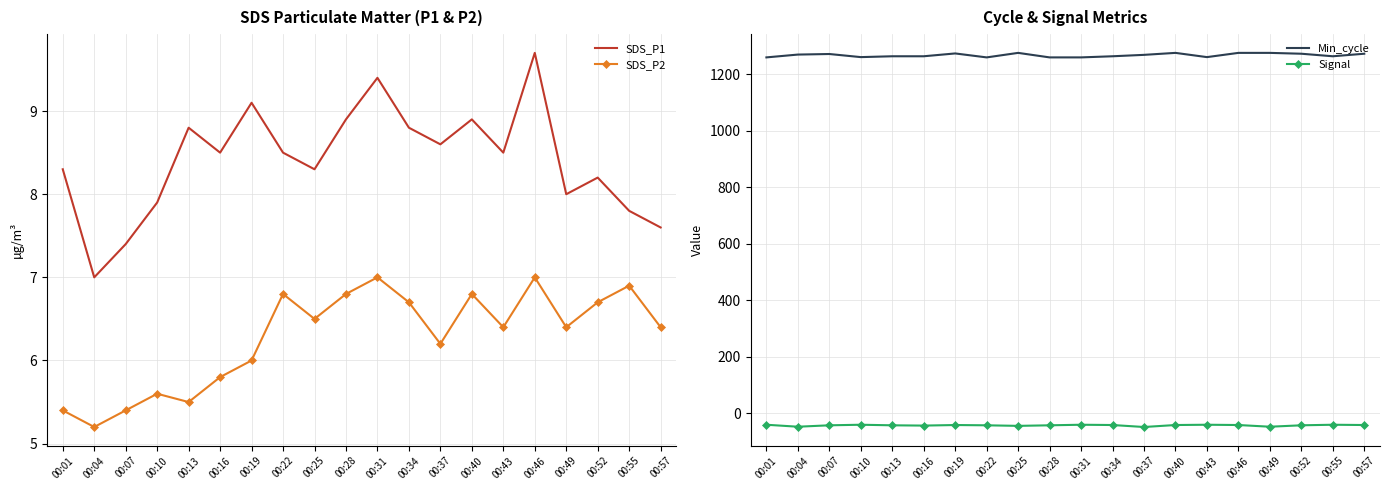

In SDS_P2, how many points are lower than both neighbors (excluding endpoints)?

6